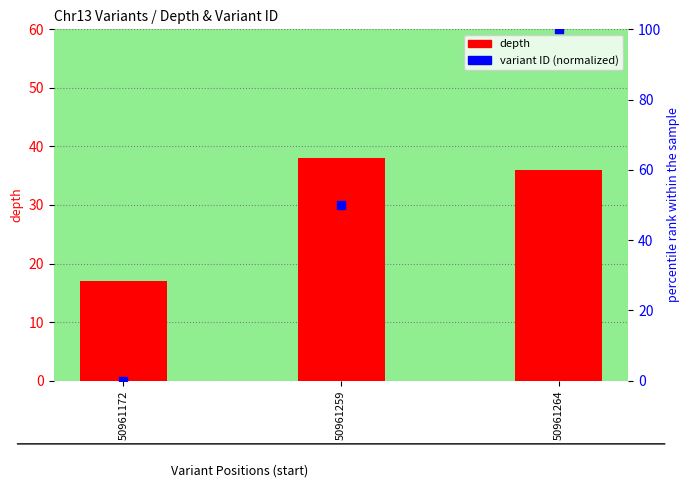

Which series reaches the maximum Y coordinate?

variant ID (normalized)